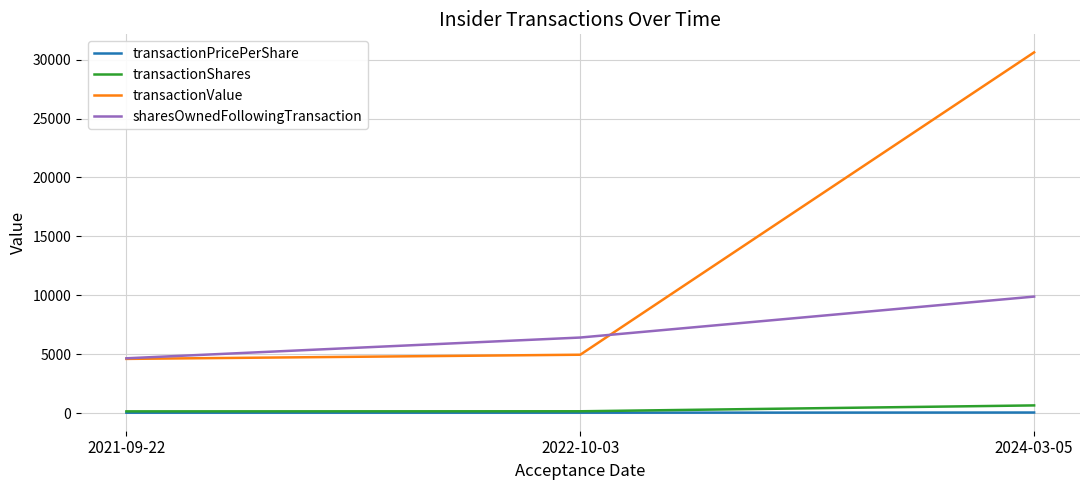

At which category is the sum across all series the highest?

2024-03-05